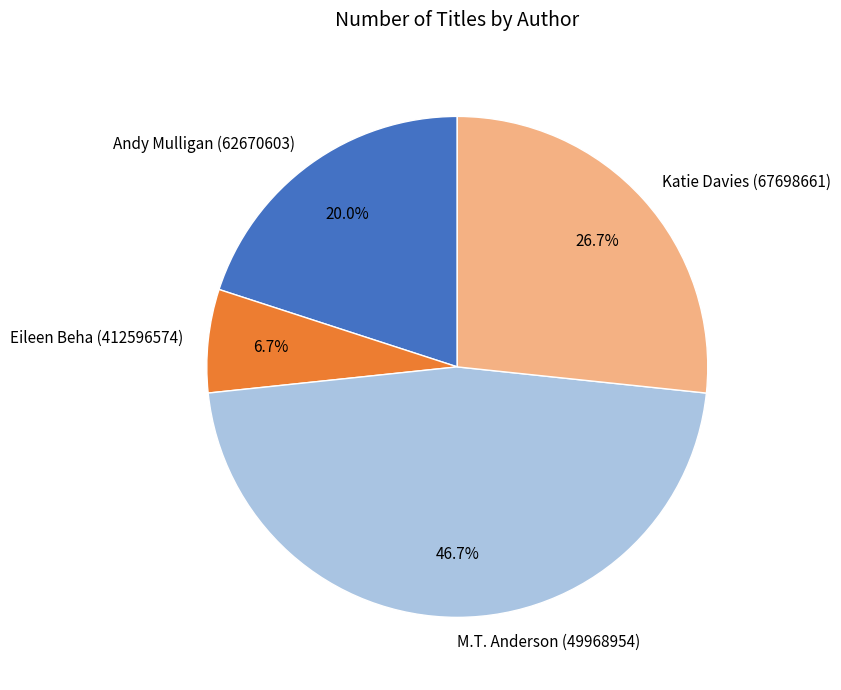

Approximately how many times larger is the value at Andy Mulligan (62670603) compared to M.T. Anderson (49968954)?

0.4